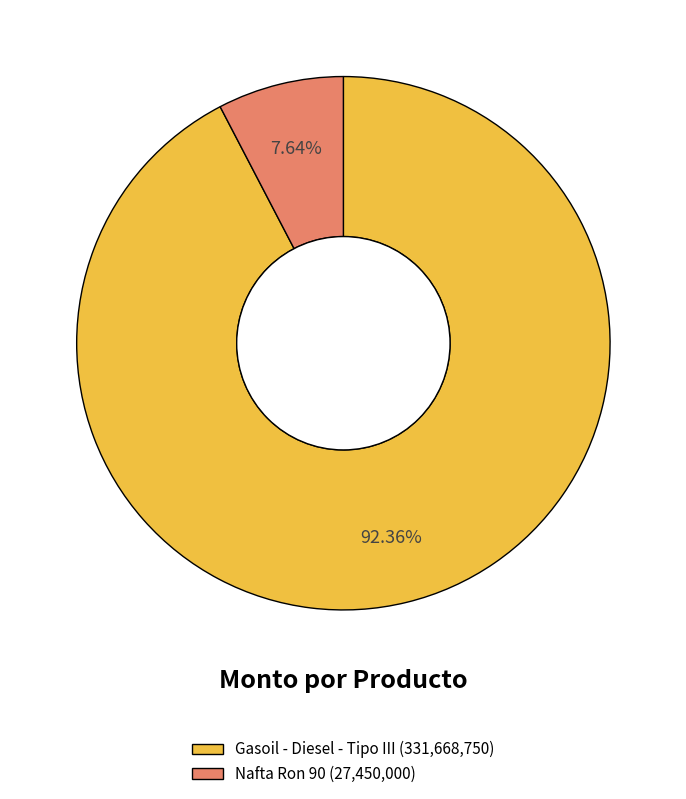

To the nearest percent, what is the difference between the Gasoil - Diesel - Tipo III and Nafta Ron 90 slice percentages?

85%